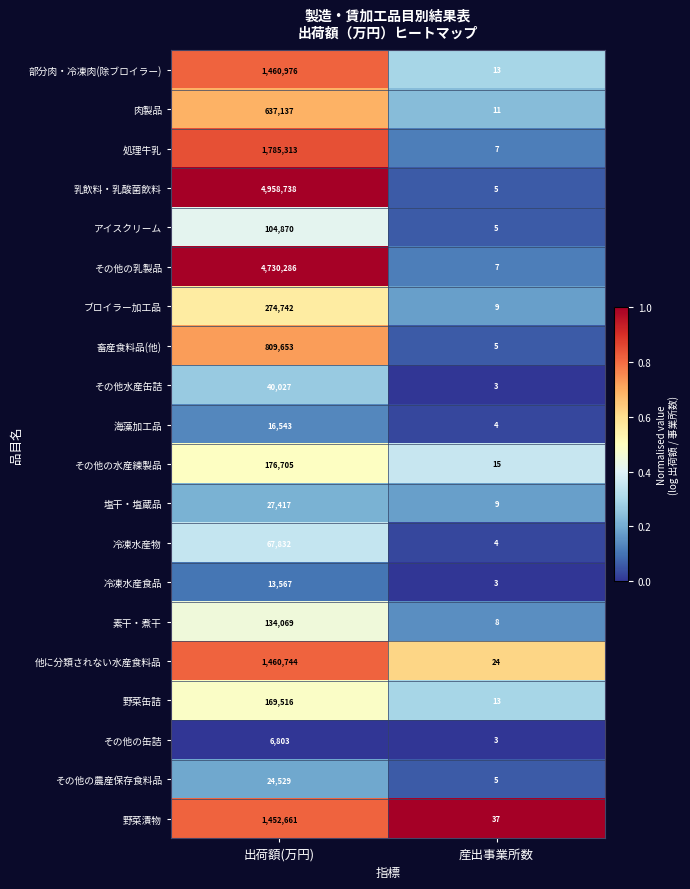

What is the average value of the その他の水産練製品 series?

88360